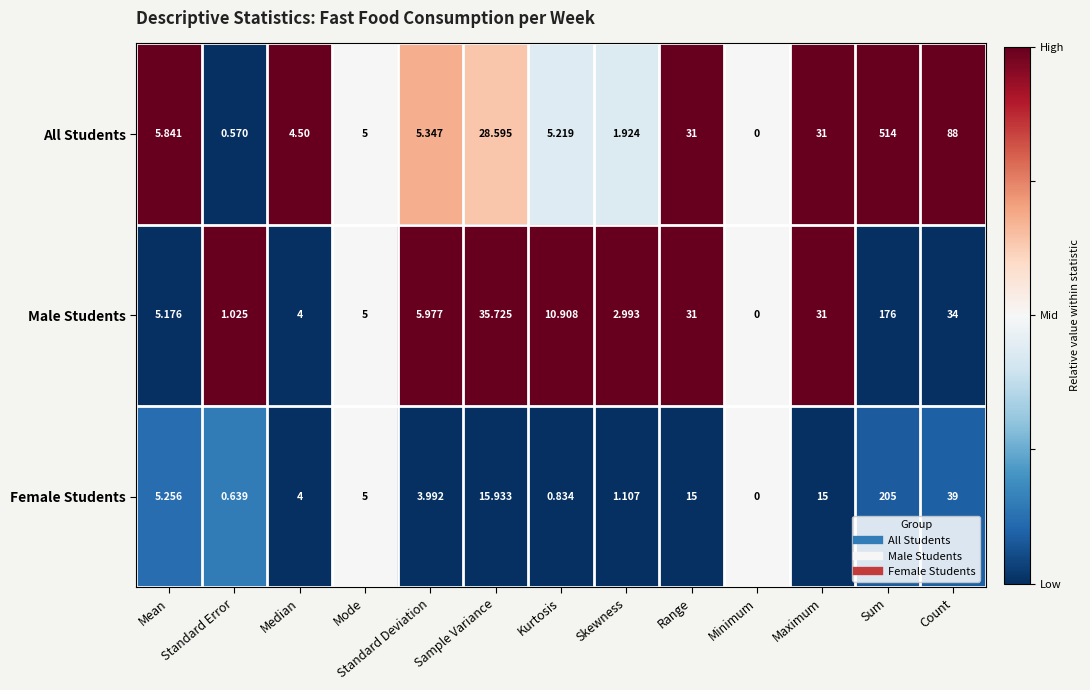

At which label does Female Students reach its minimum?

Minimum